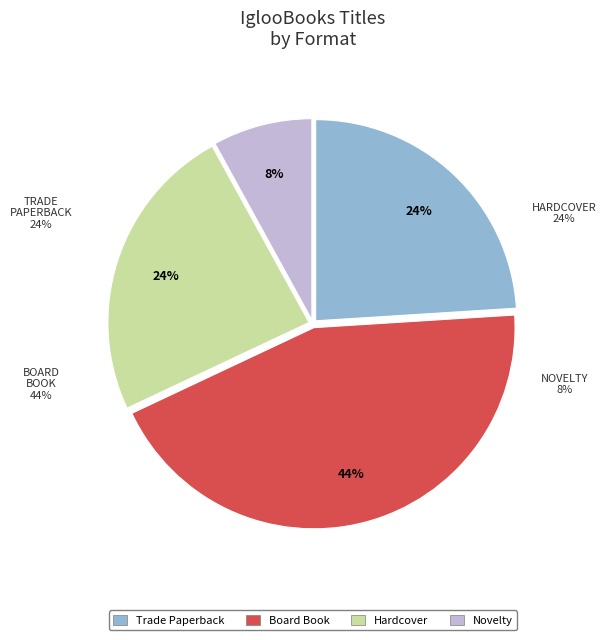

To the nearest percent, what is the average slice percentage?

25%